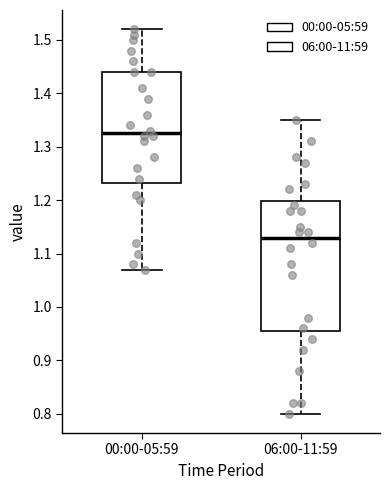

Reading left to right, transcribe this box plot: for each box, give where its median line is, the range the box spans, and where its two whiskers end, as read against the y-axis. The values are not printed on the chart, so give them approximately, as read against the axis.

00:00-05:59: median 1.33, box 1.23 to 1.44, whiskers 1.07 to 1.52
06:00-11:59: median 1.13, box 0.96 to 1.20, whiskers 0.80 to 1.35